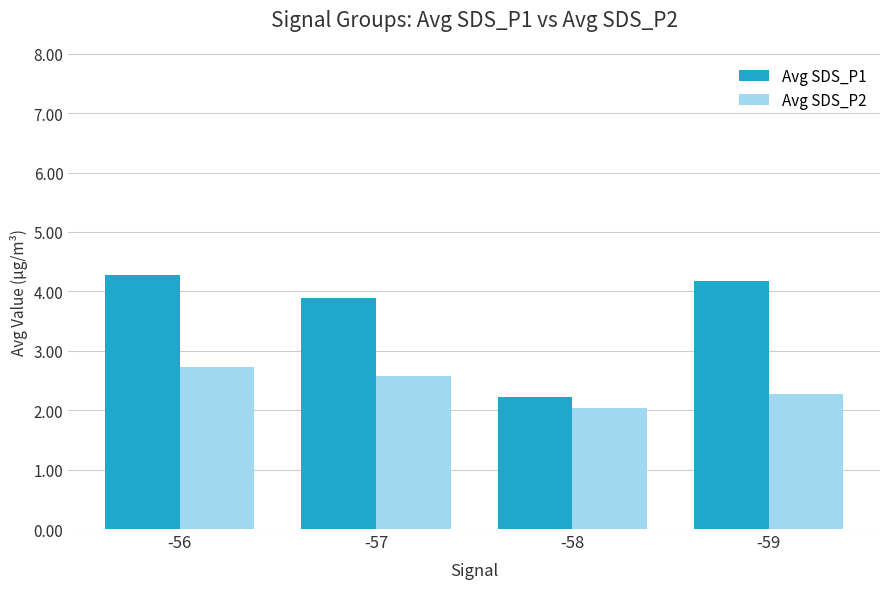

List the series in order of their overall mean, highest first.

Avg SDS_P1, Avg SDS_P2